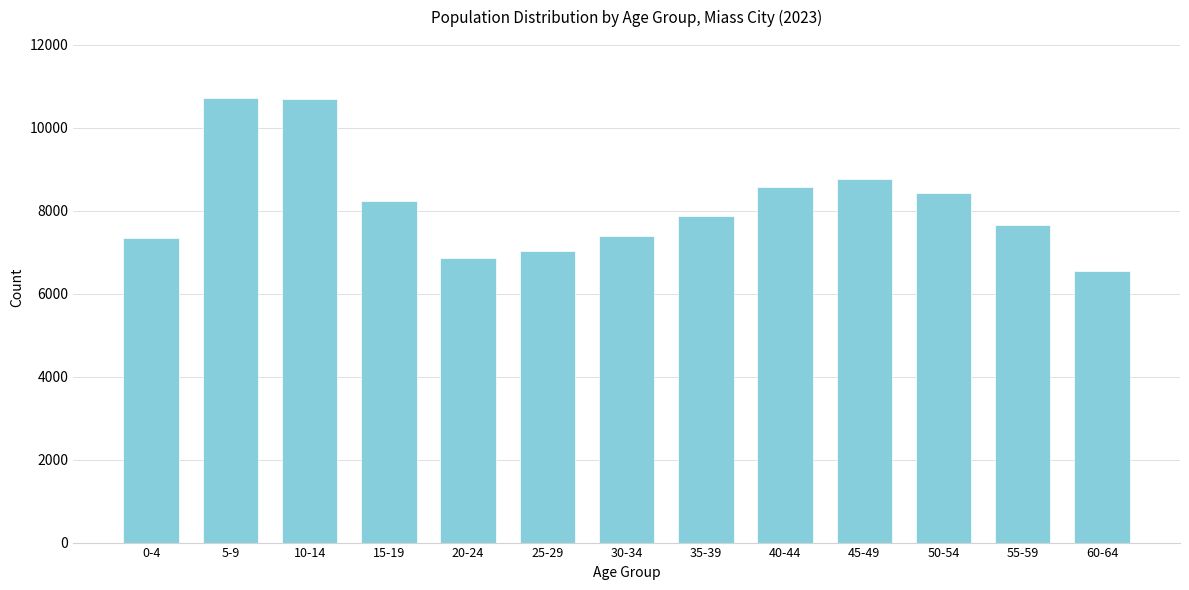

What is the maximum value shown in the chart?

10707